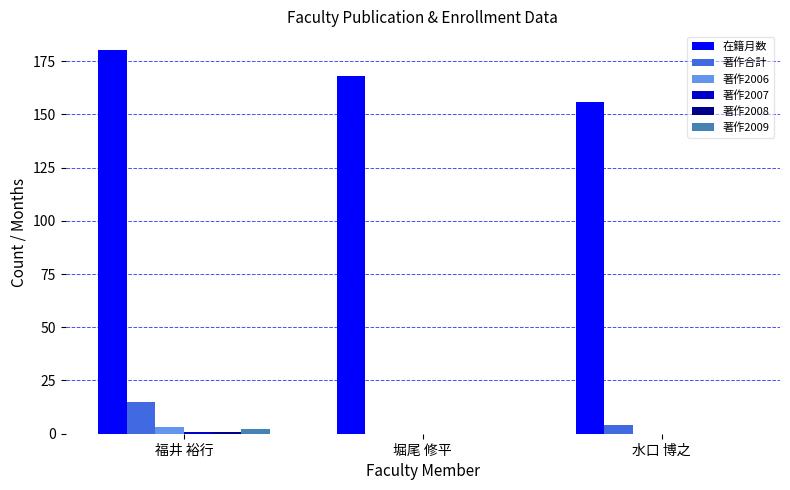

What is the maximum value for 著作合計?

15